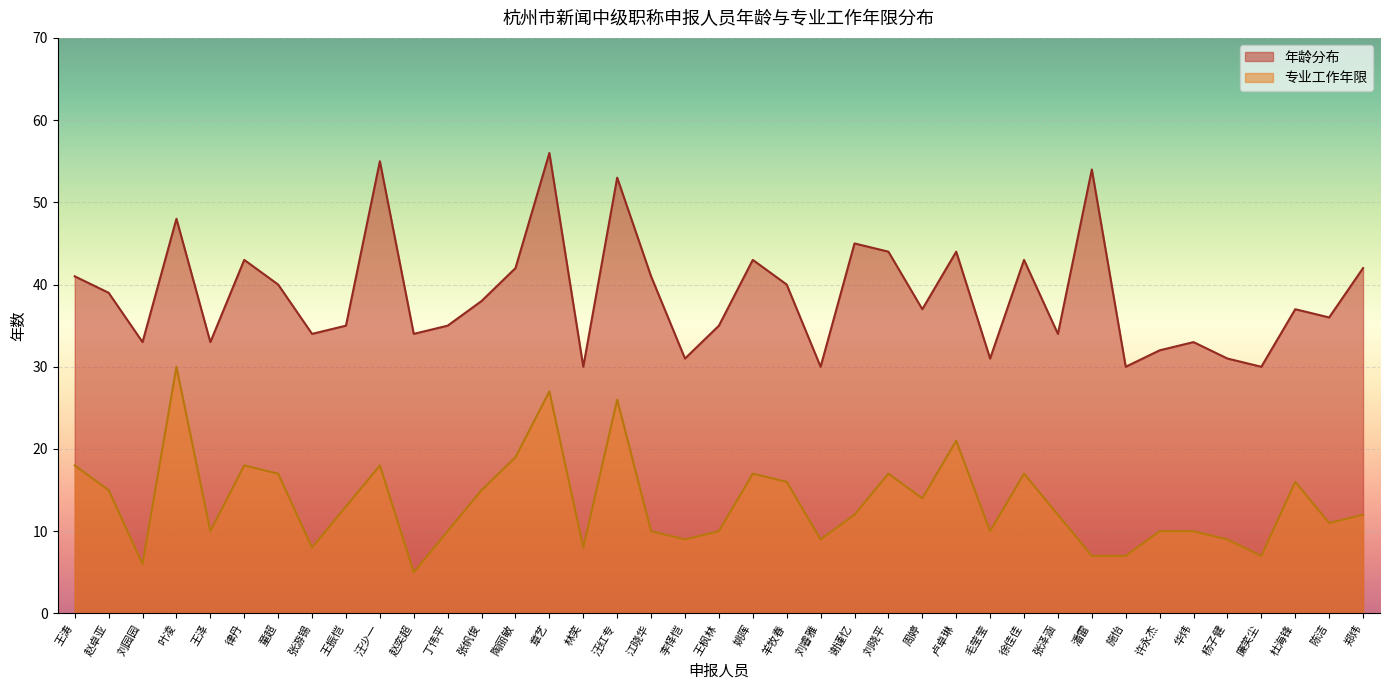

What are all the series names shown in the legend?

年龄分布, 专业工作年限